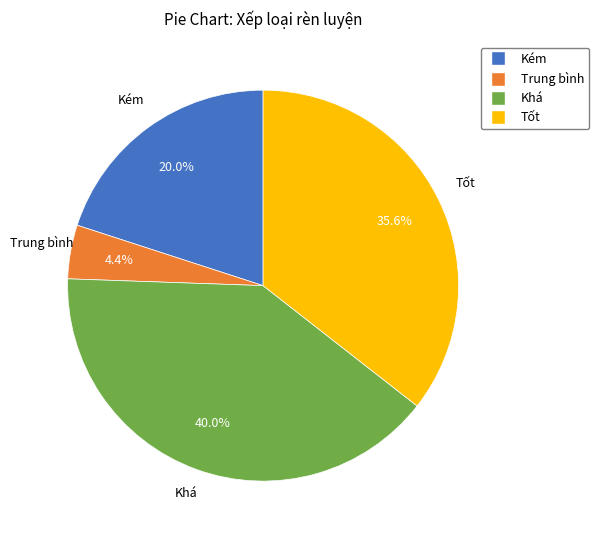

Count the number of slices in the pie.

4